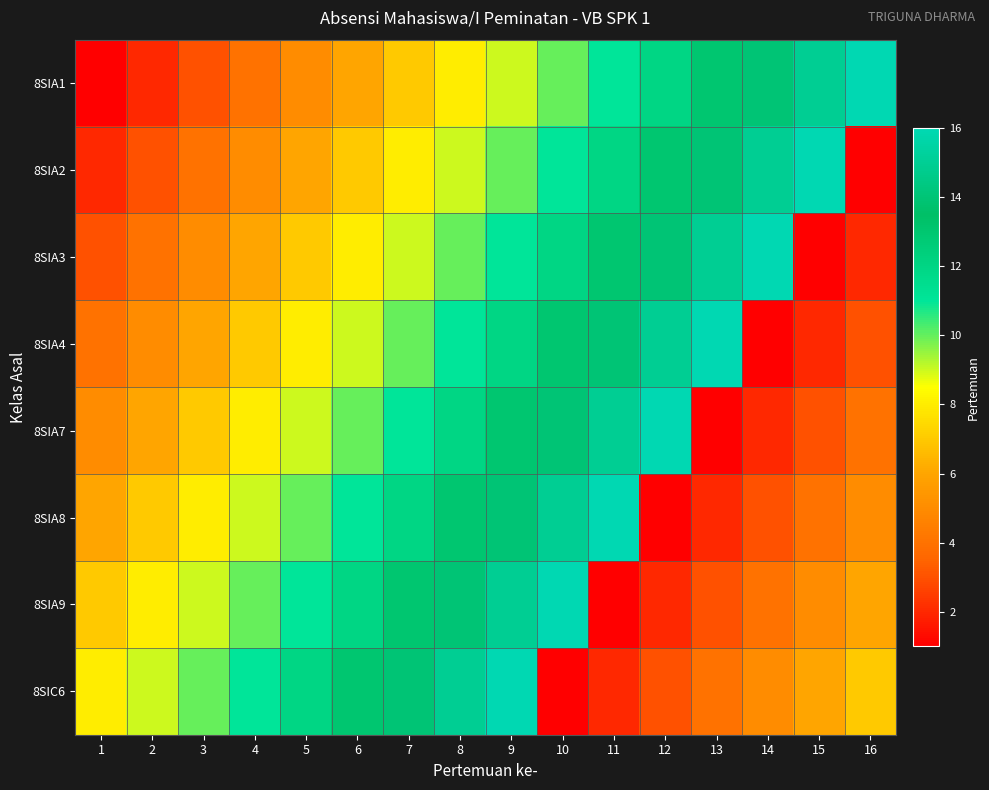

Which series has the largest range (max minus min)?

8SIA1